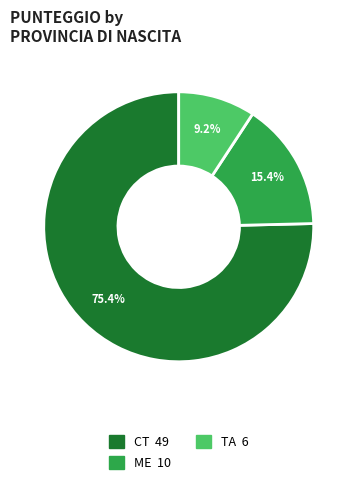

Is there a majority slice in this chart?

Yes